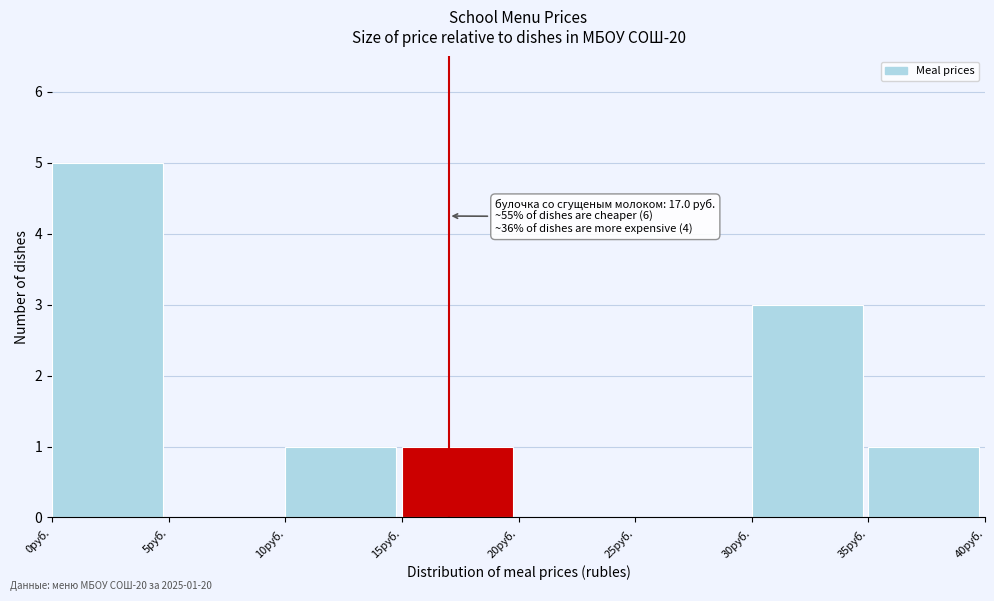

Which range on the x-axis has the tallest bar?

0 to 5